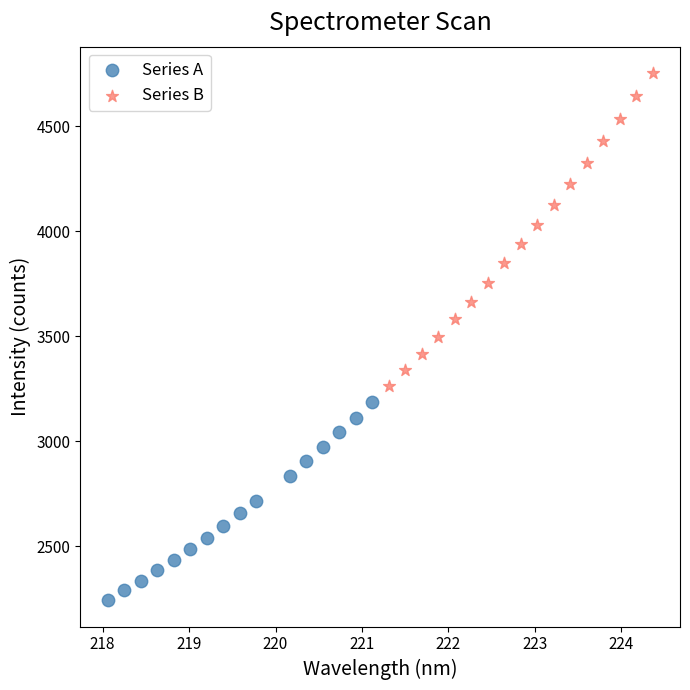

Which series has the largest Y range (max minus min)?

Series B